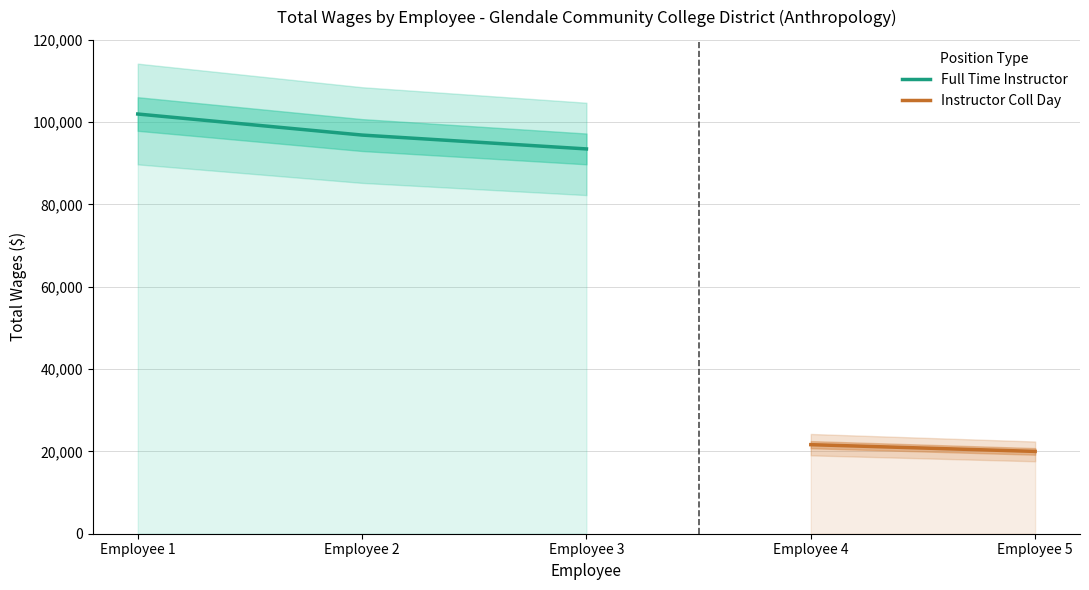

What is the sum of the values at Employee 2 and Employee 1?

198857